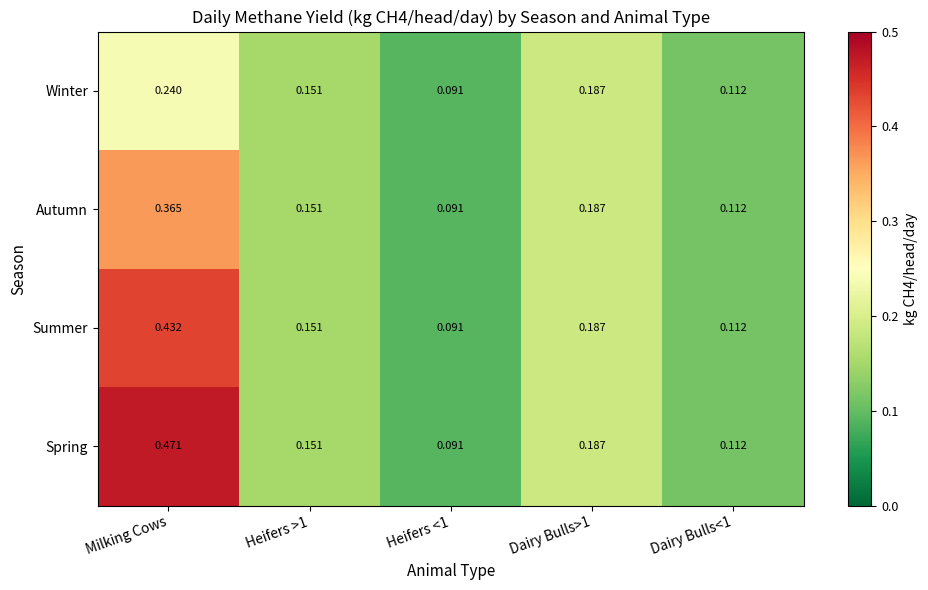

Which category has the highest value across all series?

Milking Cows